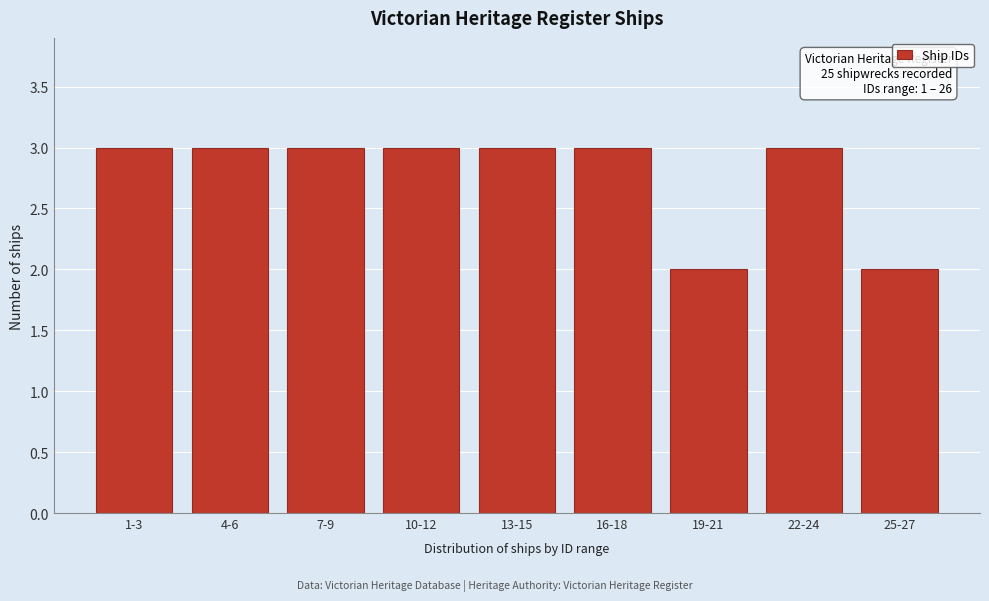

Reading left to right, what are all the values shown in this chart?

3	3	3	3	3	3	2	3	2